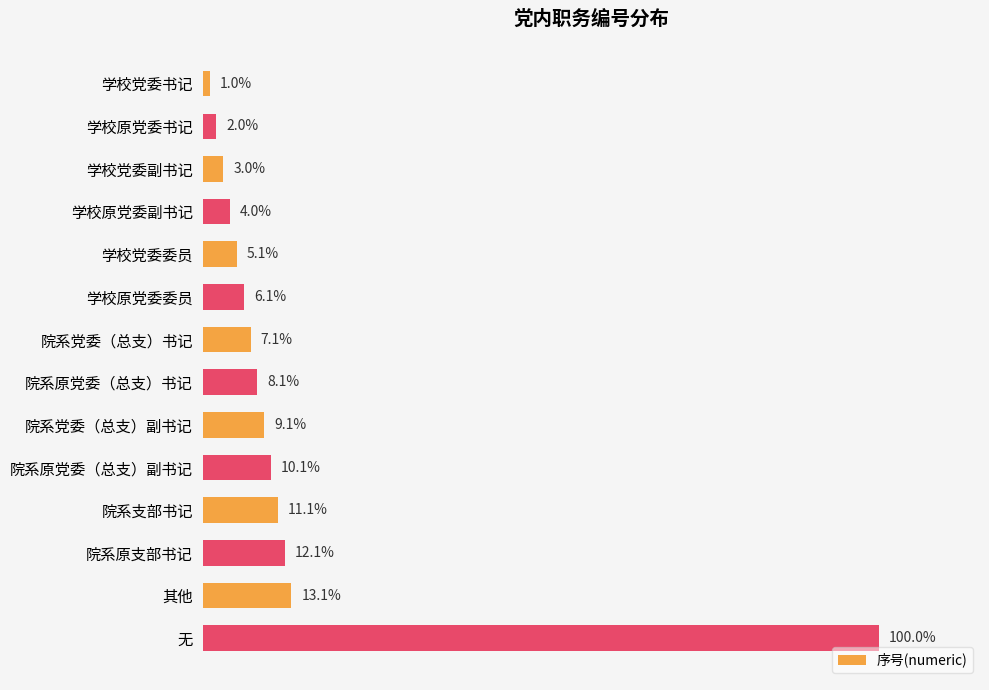

At which category does the chart reach its peak across all series?

无